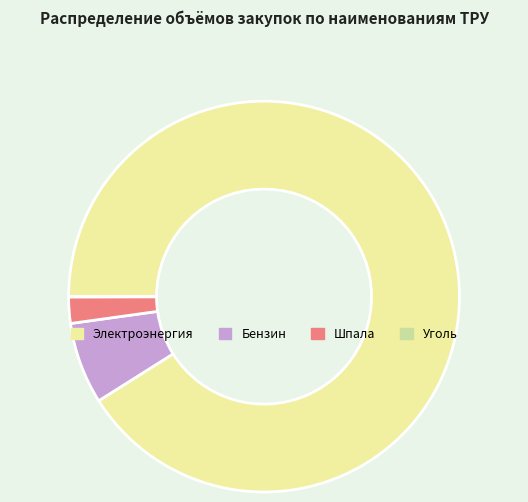

Combined, do Бензин and Электроэнергия account for over 50%?

Yes